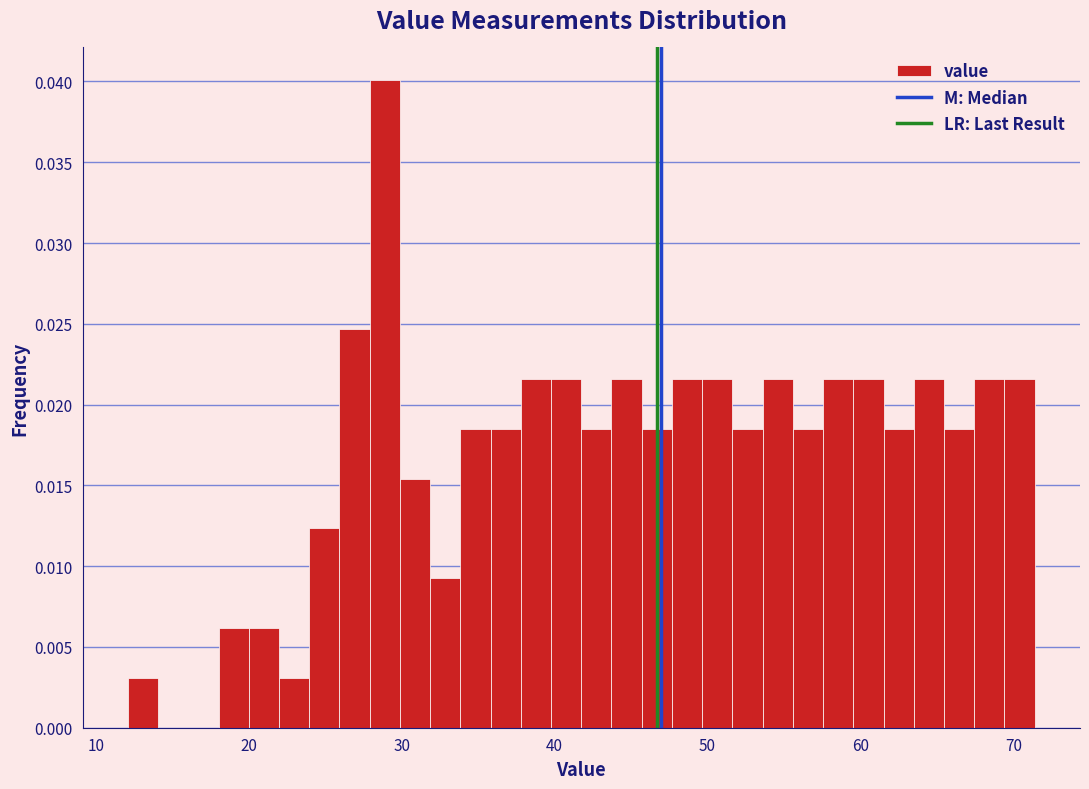

Read against the x-axis, roughly where is the centre of the tallest bar?

29